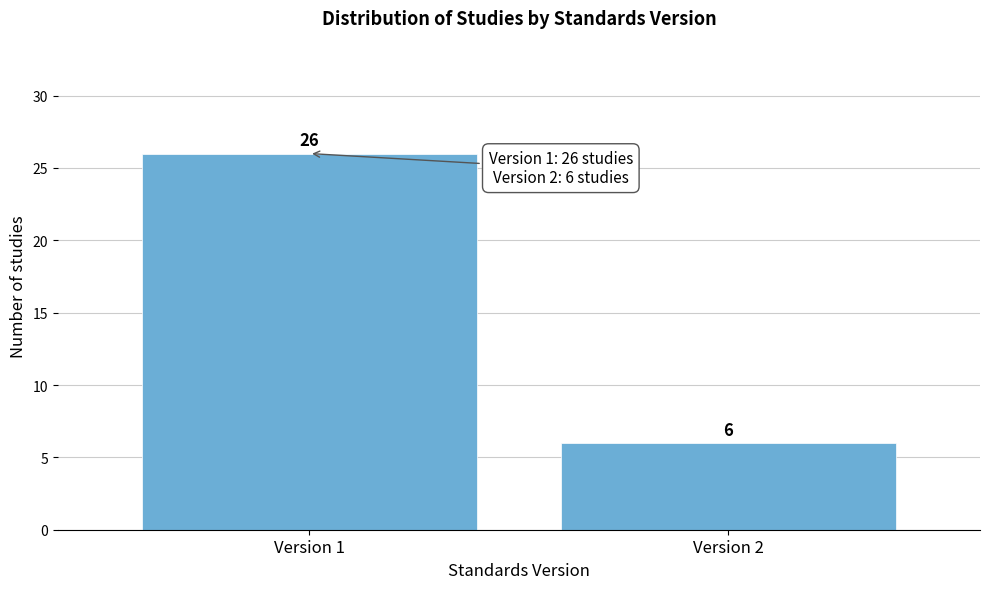

Reading left to right, what are all the values shown in this chart?

26	6